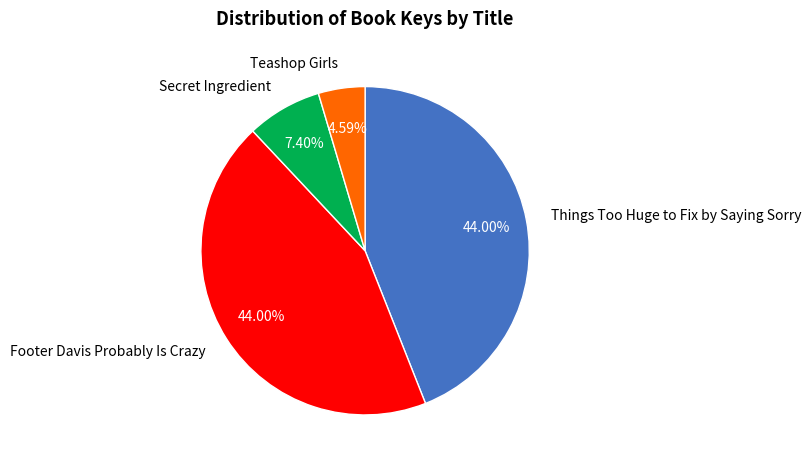

To the nearest percent, what is the combined percentage of Things Too Huge to Fix by Saying Sorry and Teashop Girls?

49%